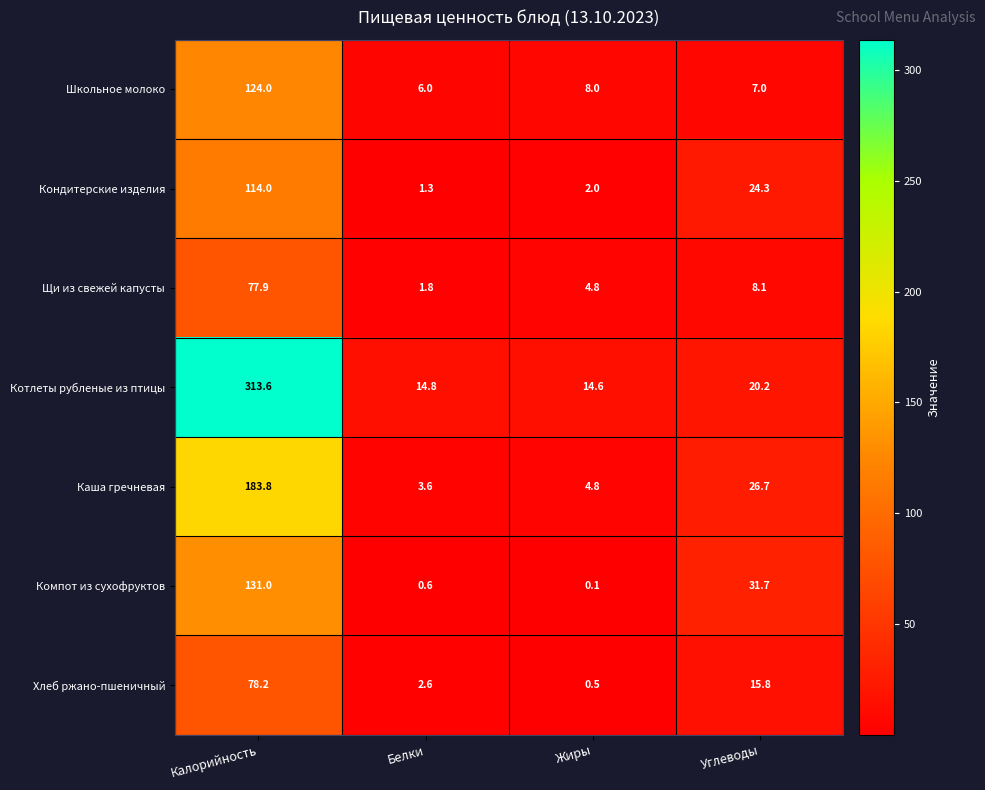

At which category is the sum across all series the highest?

Калорийность